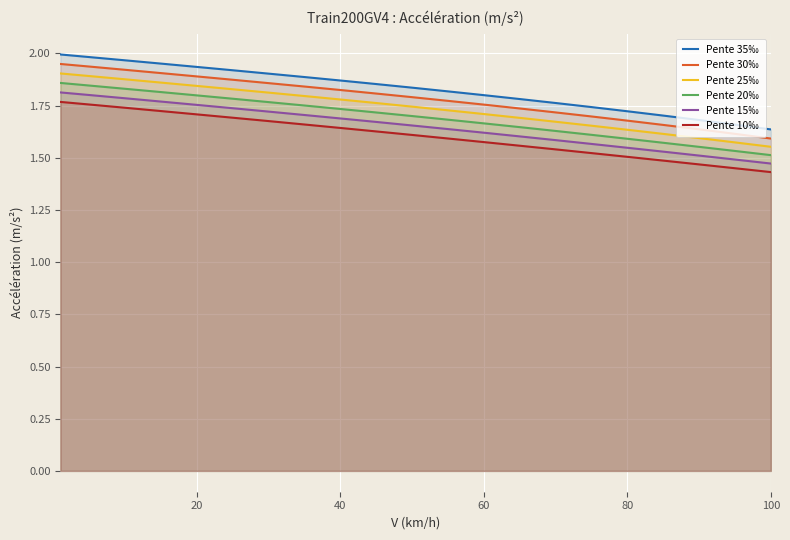

True or false: Pente 10‰ has a value of 2.3 at 60.

False